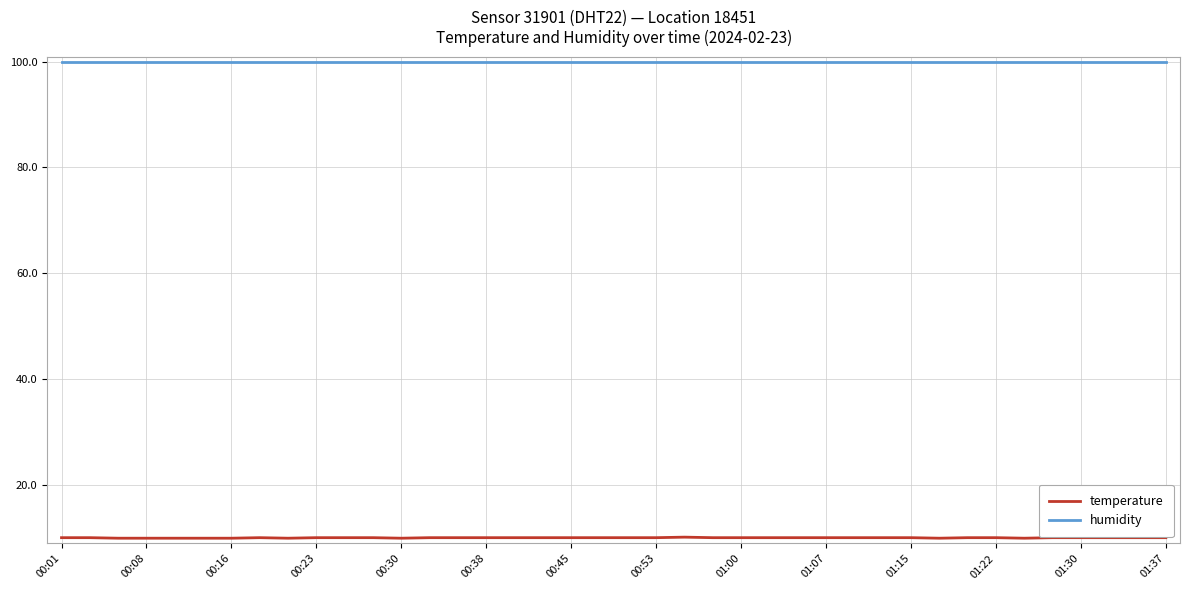

Which series has the widest spread of values?

temperature